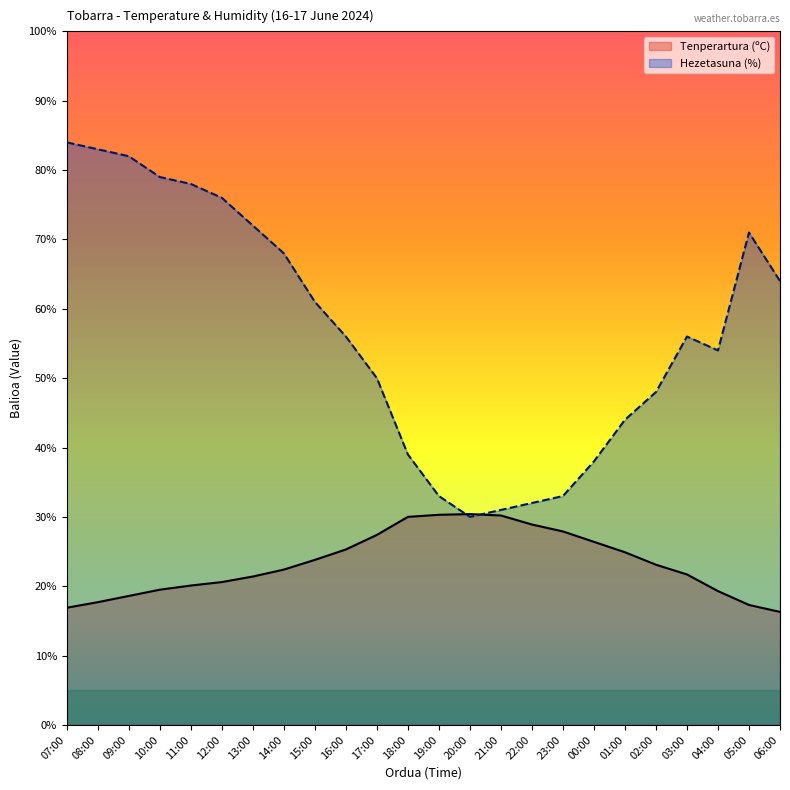

The Tenperartura (ºC) series shows 37.2 at 16:00. True or false?

False